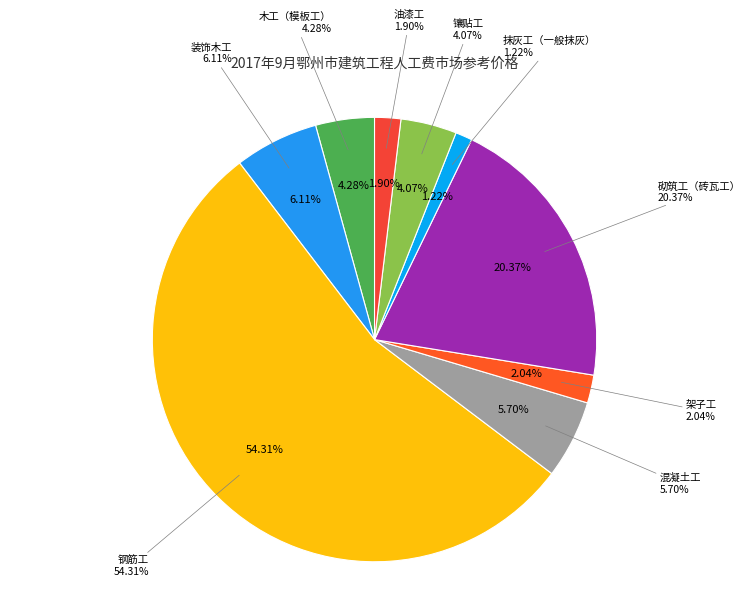

The 架子工 slice represents 12% of the pie. True or false?

False